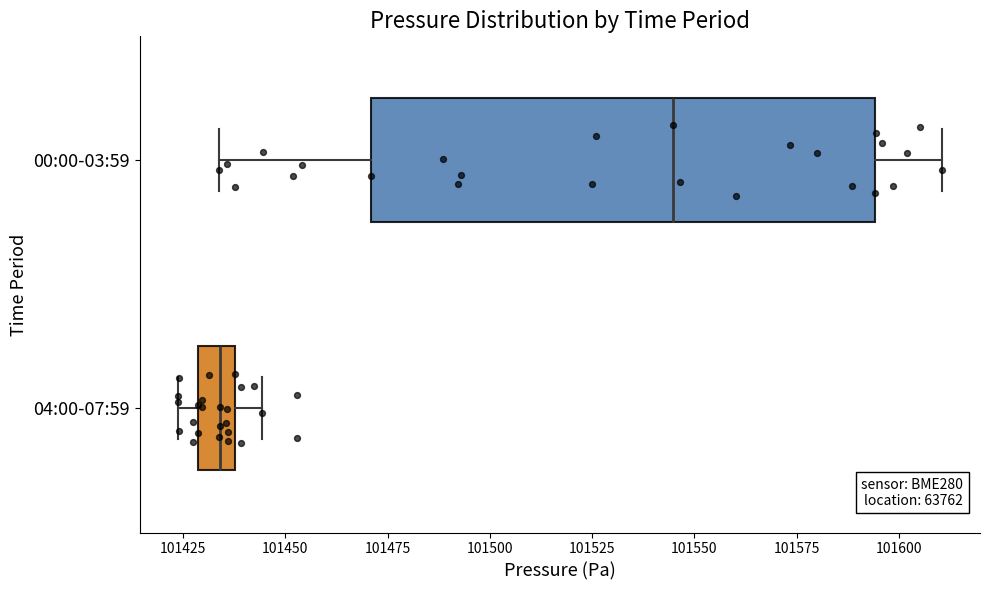

Reading bottom to top, read every box against the x-axis: the position of its median line, the range the box covers, and the ends of its whiskers. The values are not printed on the chart, so give them approximately, as read against the axis.

04:00-07:59: median 101435, box 101430 to 101440, whiskers 101425 to 101445
00:00-03:59: median 101545, box 101470 to 101595, whiskers 101435 to 101610